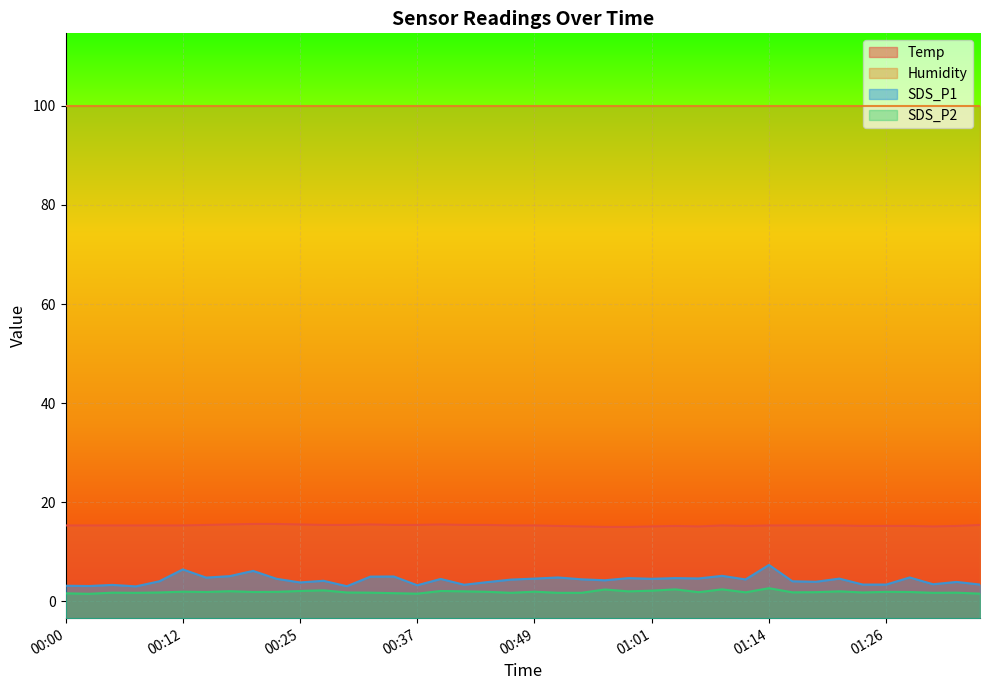

At which label is SDS_P1 closest to 5?

00:34